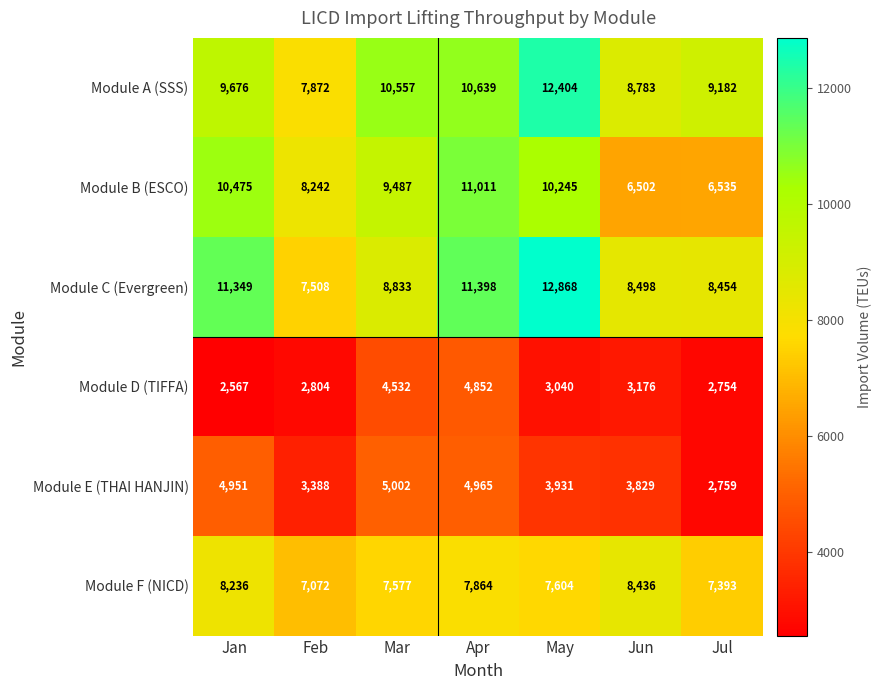

Between Apr and Jun, which series saw the biggest shift?

Module B (ESCO)